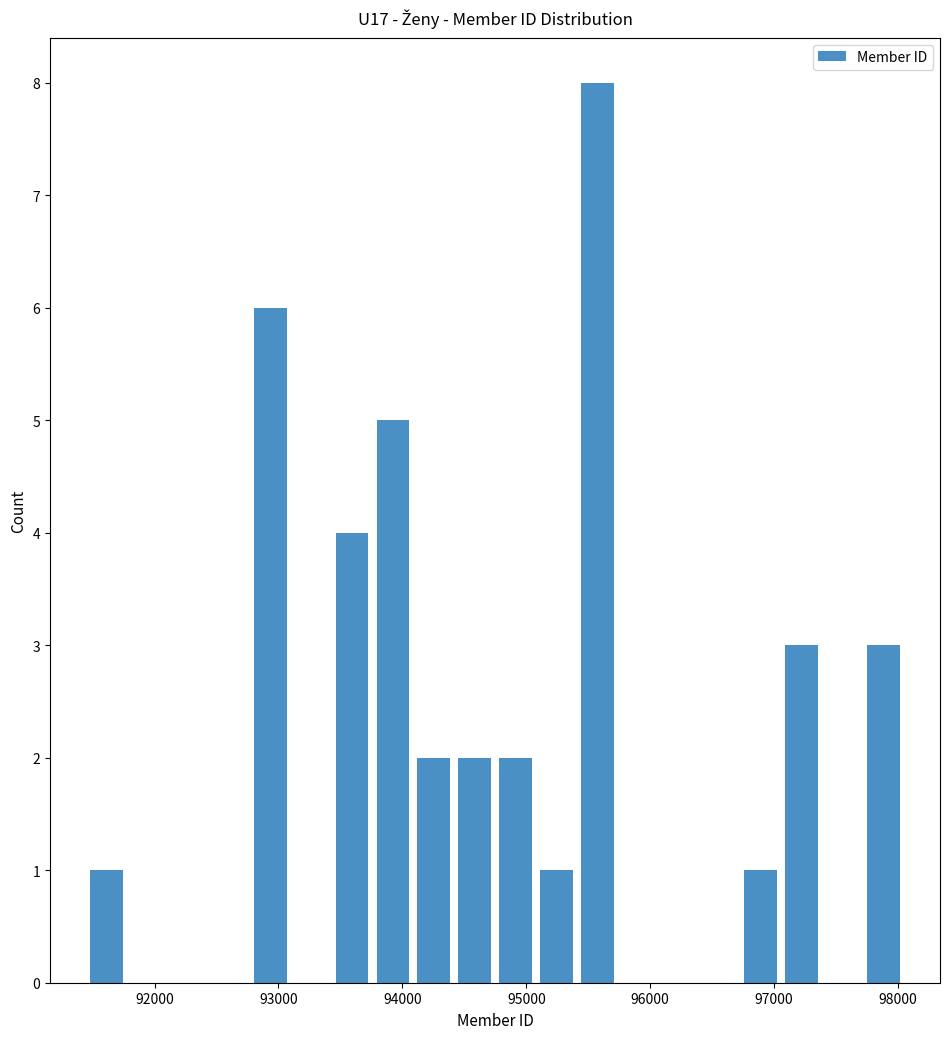

Around what value on the x-axis is the tallest bar? Give the approximate position of its centre, as read against the axis.

95600